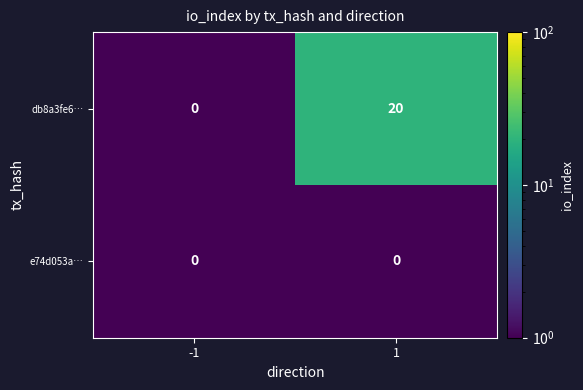

The db8a3fe6… series shows 20 at 1. True or false?

True